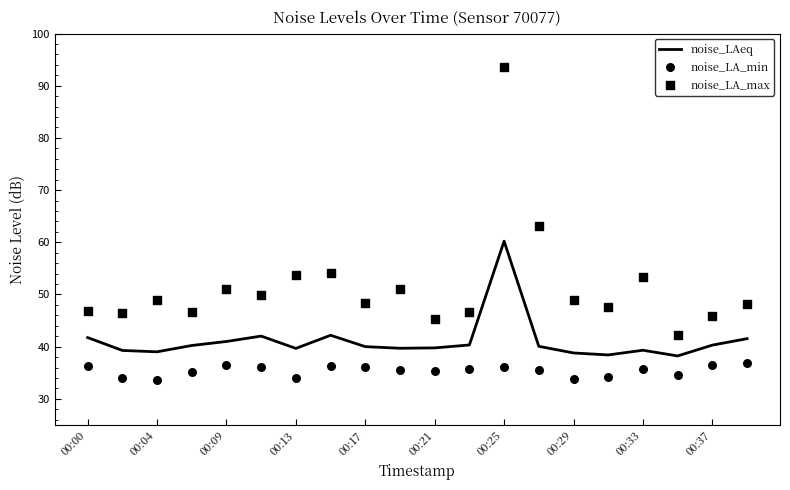

Which series reaches the maximum Y coordinate?

noise_LA_max